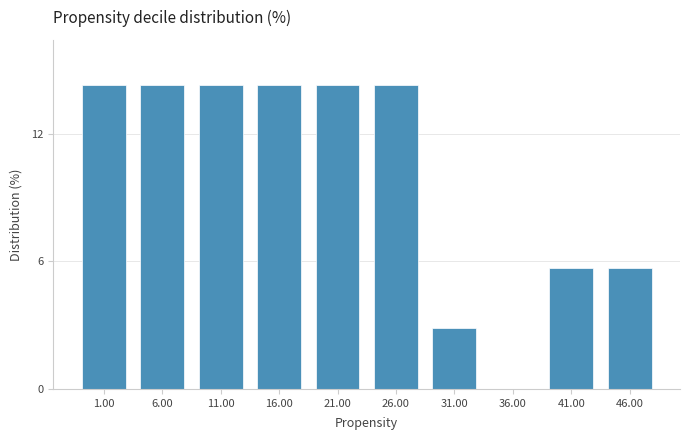

Reading left to right, what are all the values shown in this chart?

1.00=14.3	6.00=14.3	11.00=14.3	16.00=14.3	21.00=14.3	26.00=14.3	31.00=2.9	36.00=0.0	41.00=5.7	46.00=5.7